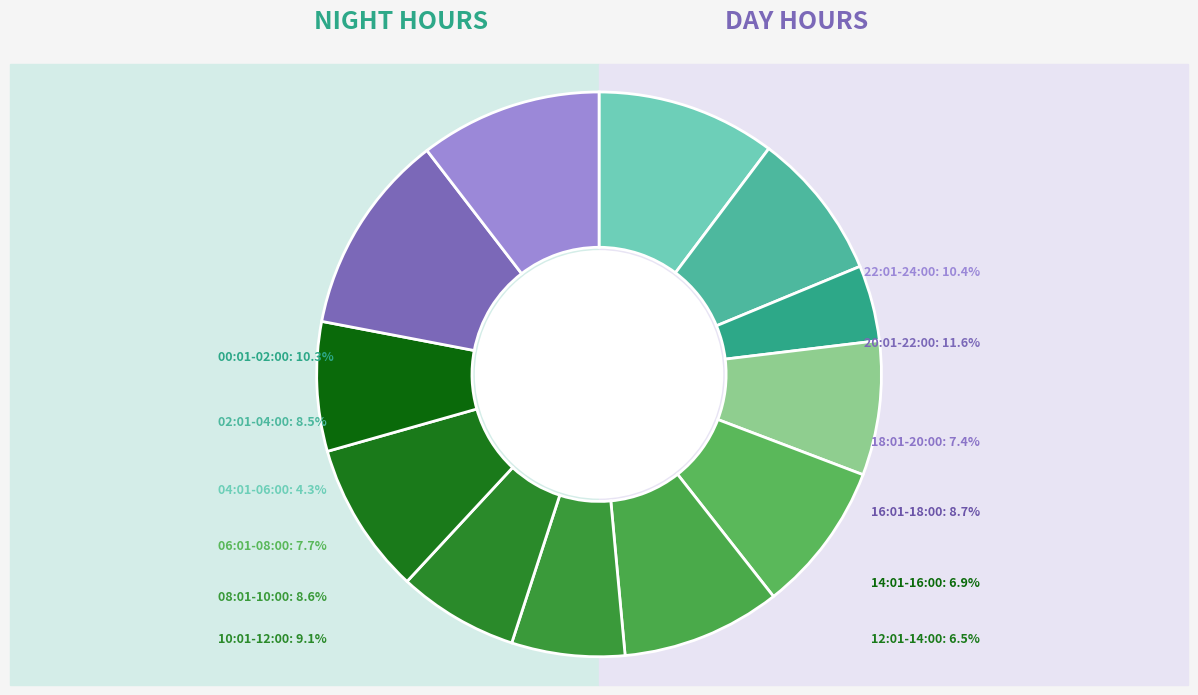

To the nearest percent, what is the combined percentage of 14:01-16:00 and 12:01-14:00?

13%